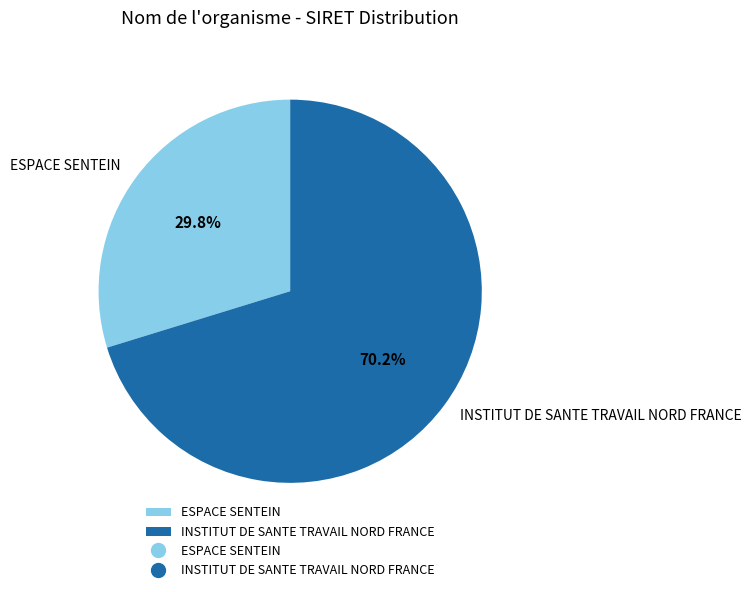

Which slice is the smallest?

ESPACE SENTEIN